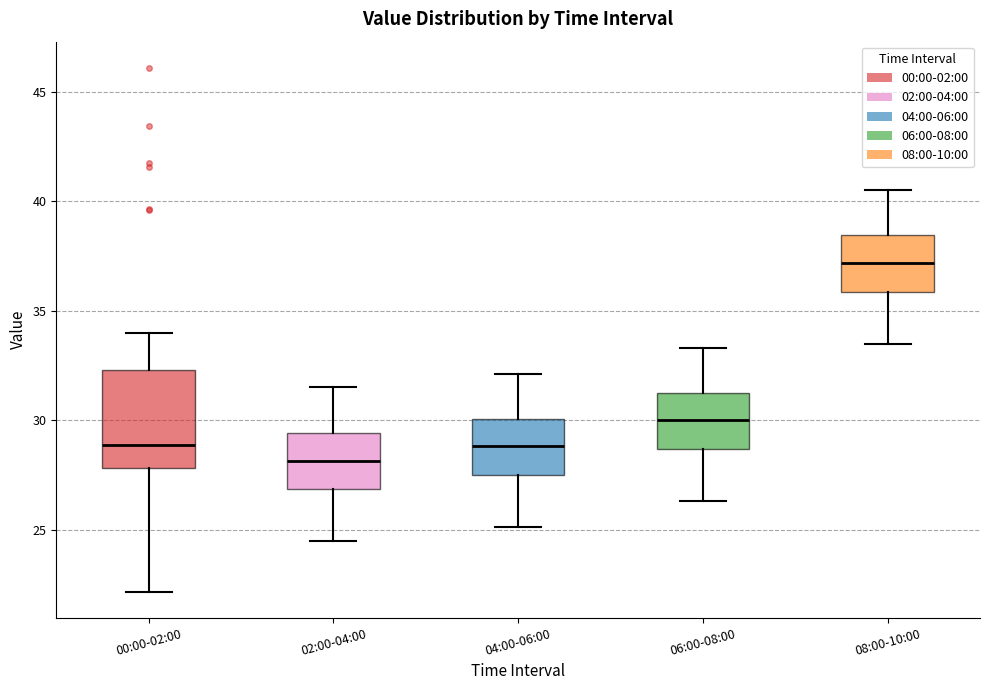

Which box's median line is the highest?

08:00-10:00